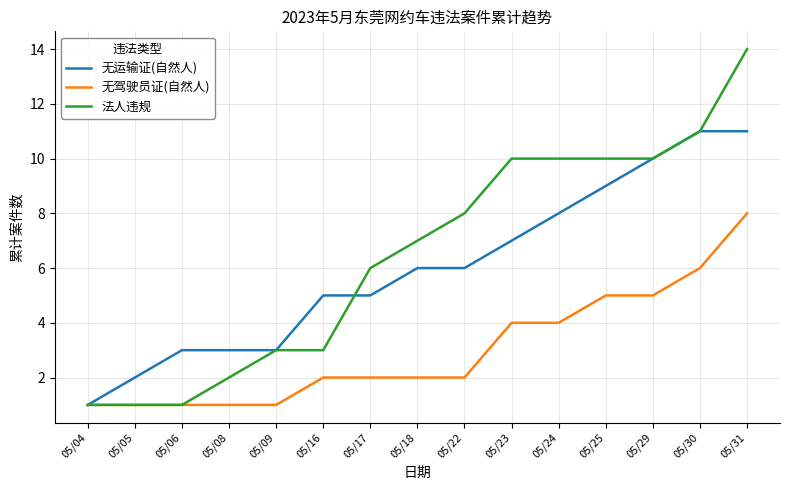

Is the value of 无运输证(自然人) at 05/18 greater than the value of 无驾驶员证(自然人) at 05/29?

Yes